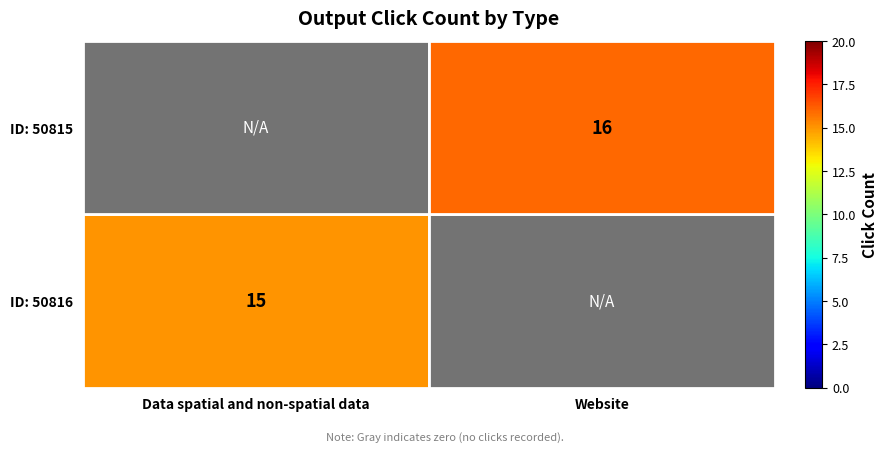

Is the value of ID: 50815 at Website greater than the value of ID: 50816 at Data spatial and non-spatial data?

Yes